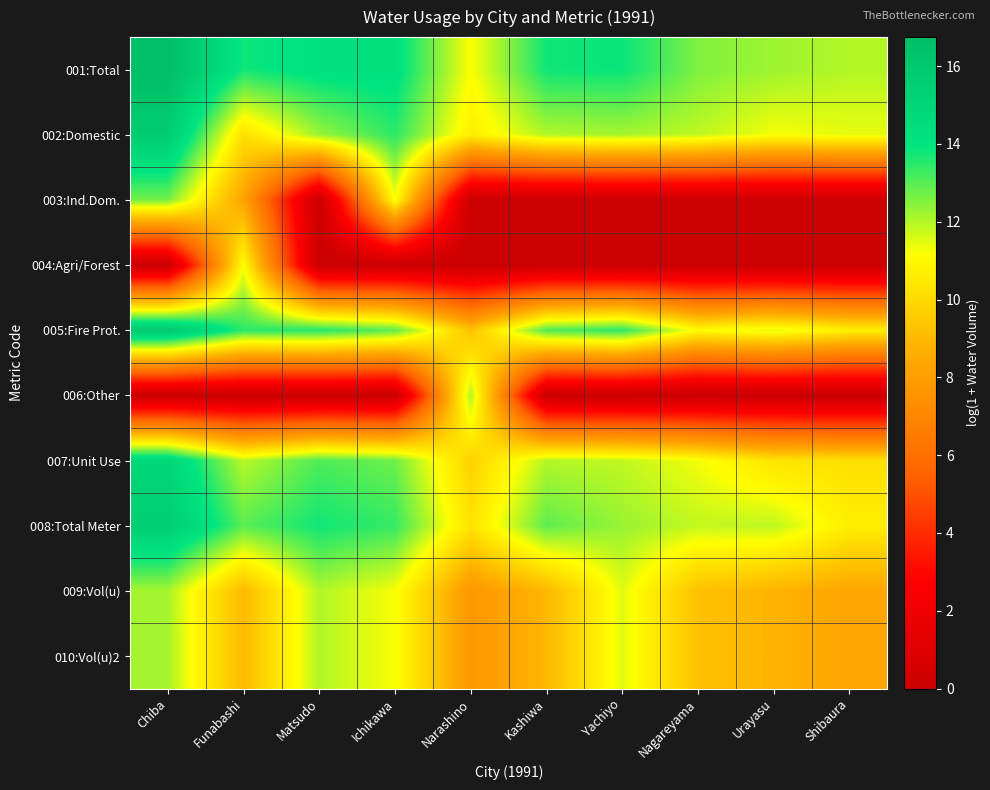

Count the number of categories in the chart.

10